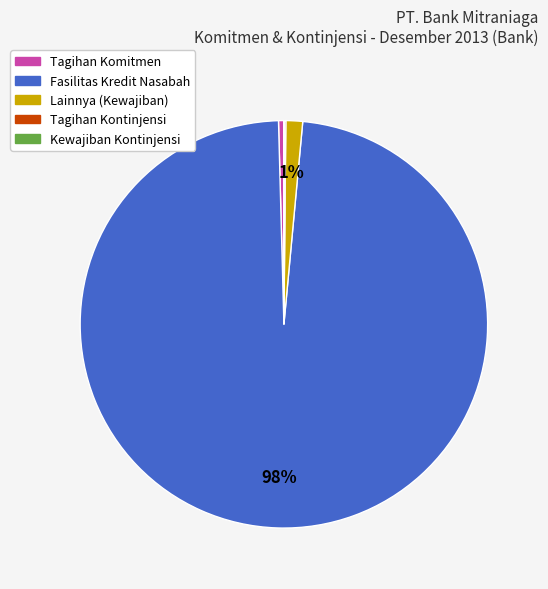

What percentage is the Lainnya (Kewajiban) slice, to the nearest percent?

1%